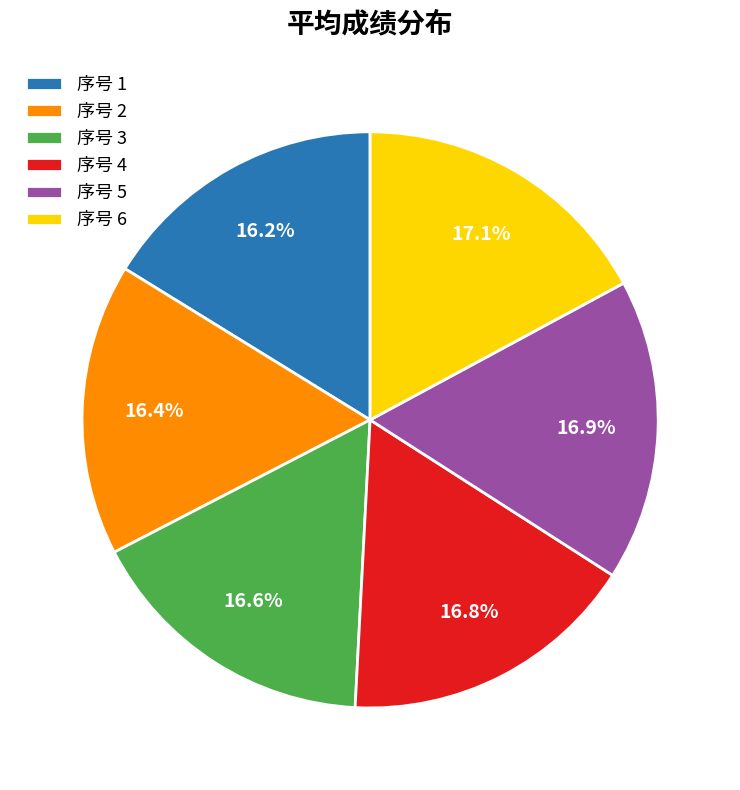

Is the sum of 序号 1 and 序号 5 greater than half?

No